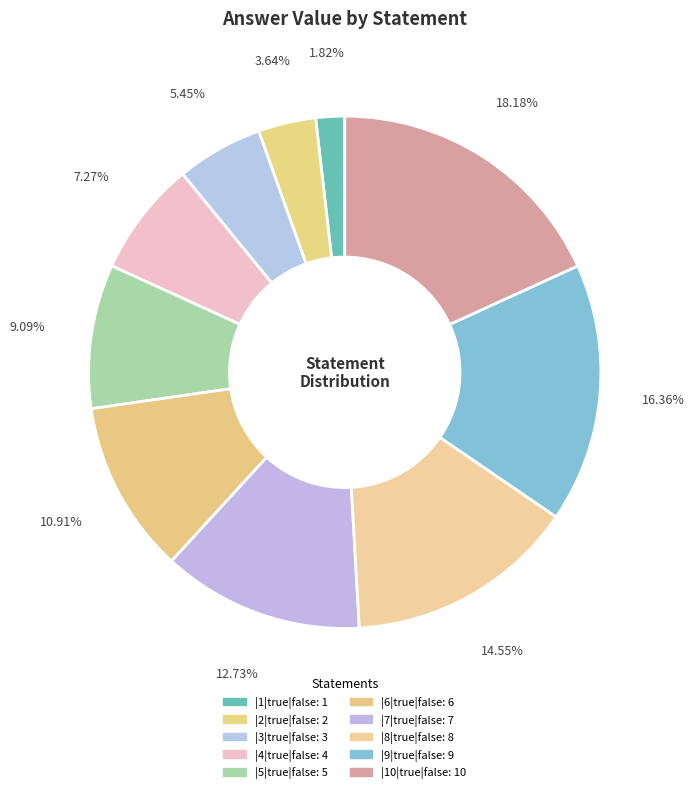

What is the ratio of the value at |7|true|false to the value at |2|true|false?

3.5